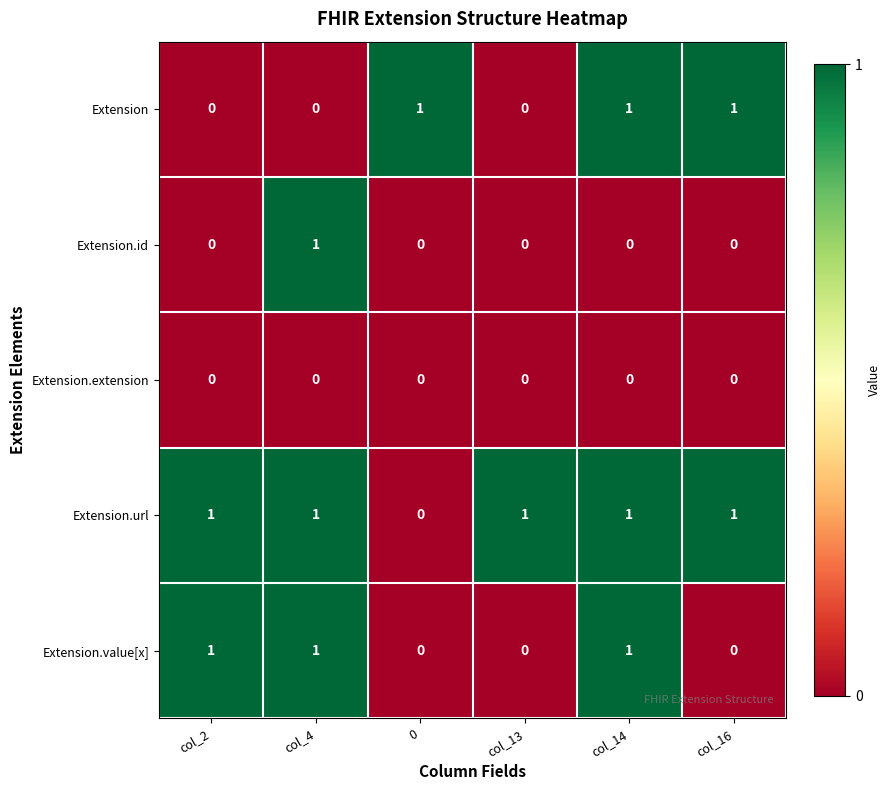

At how many categories does at least one series exceed 0?

6